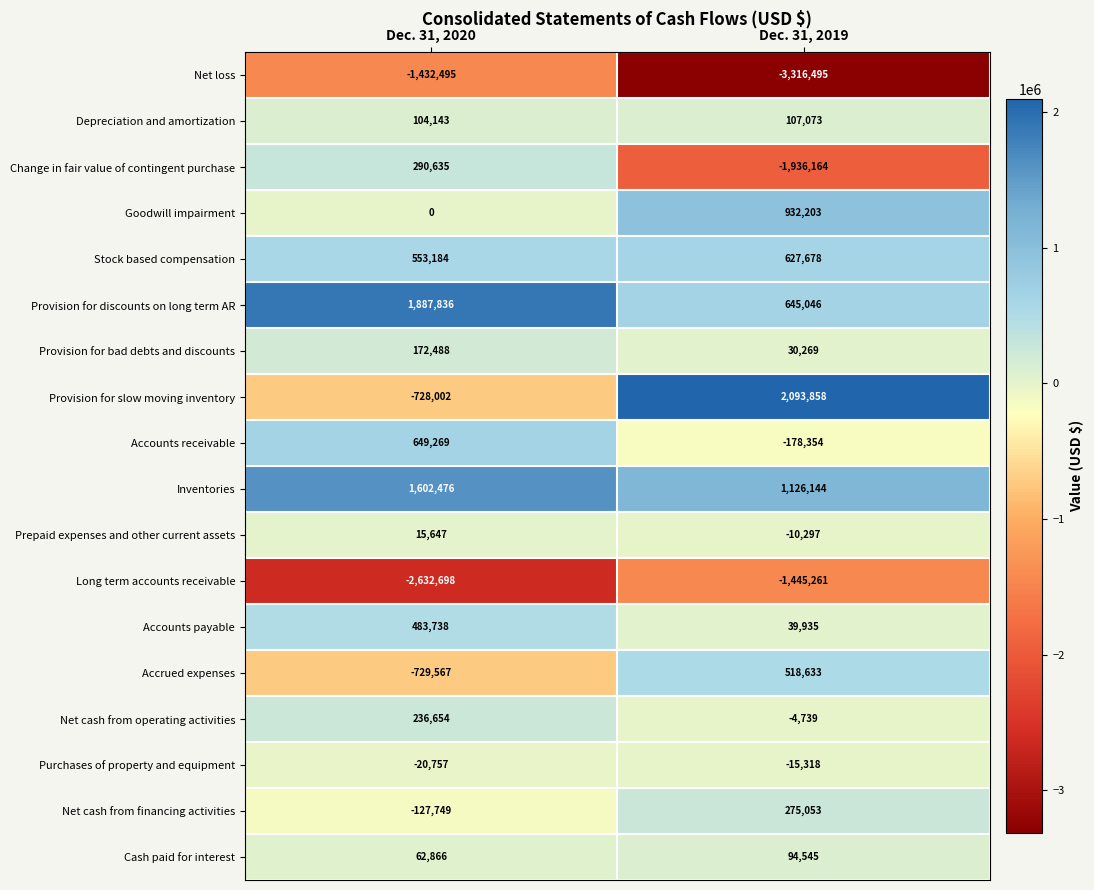

The value of Net loss at Dec. 31, 2020 is -1432495. True or false?

True